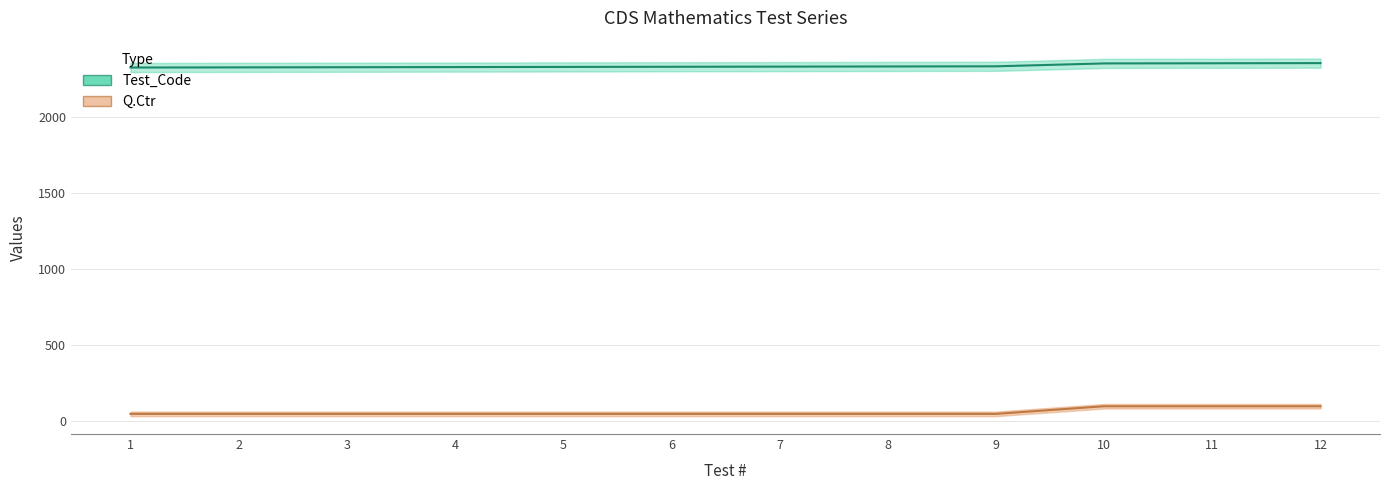

At which category does the chart reach its minimum across all series?

1